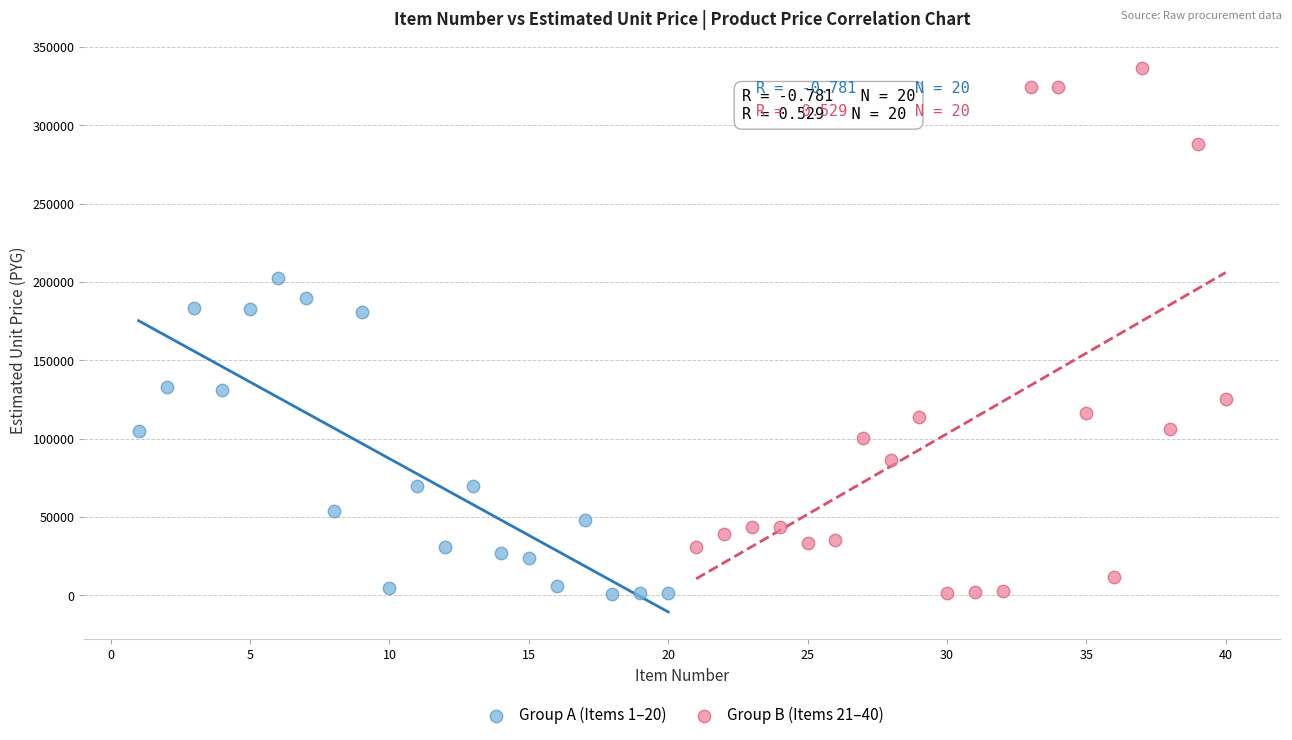

What are all the series names shown in the legend?

Group A (Items 1–20), Group B (Items 21–40)